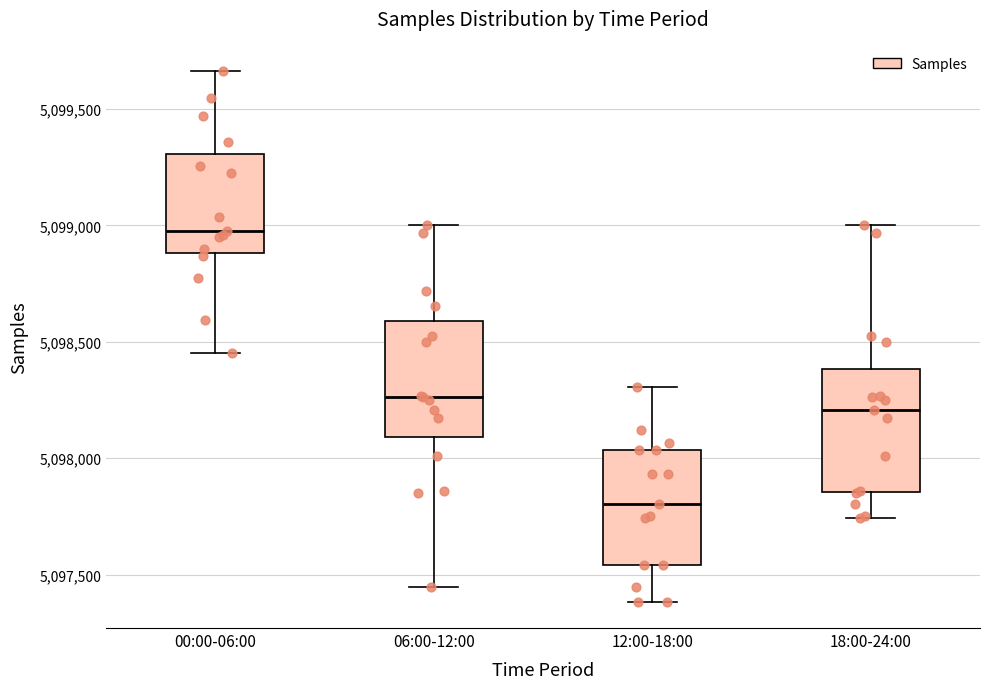

Reading left to right, transcribe this box plot: for each box, give where its median line is, the range the box spans, and where its two whiskers end, as read against the y-axis. The values are not printed on the chart, so give them approximately, as read against the axis.

00:00-06:00: median 5099000, box 5098900 to 5099300, whiskers 5098450 to 5099650
06:00-12:00: median 5098250, box 5098100 to 5098600, whiskers 5097450 to 5099000
12:00-18:00: median 5097800, box 5097550 to 5098050, whiskers 5097400 to 5098300
18:00-24:00: median 5098200, box 5097850 to 5098400, whiskers 5097750 to 5099000